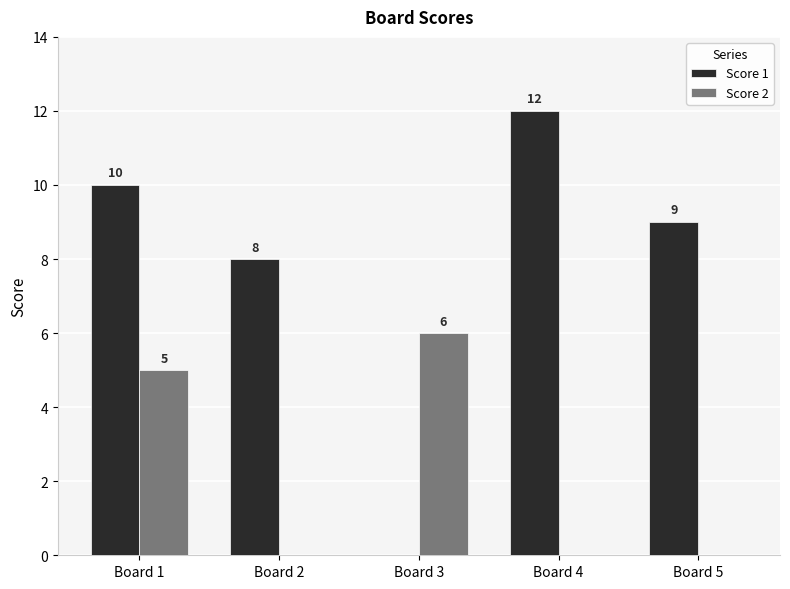

Which series has the largest total across all categories?

Score 1